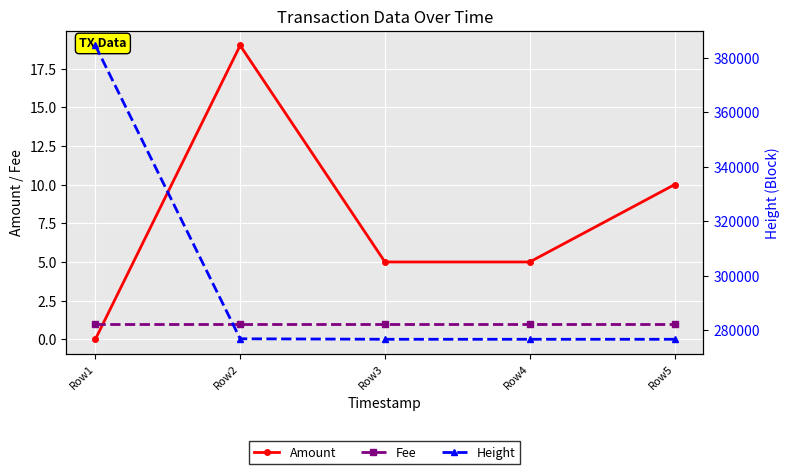

How many intersections are there between Amount and Fee?

1